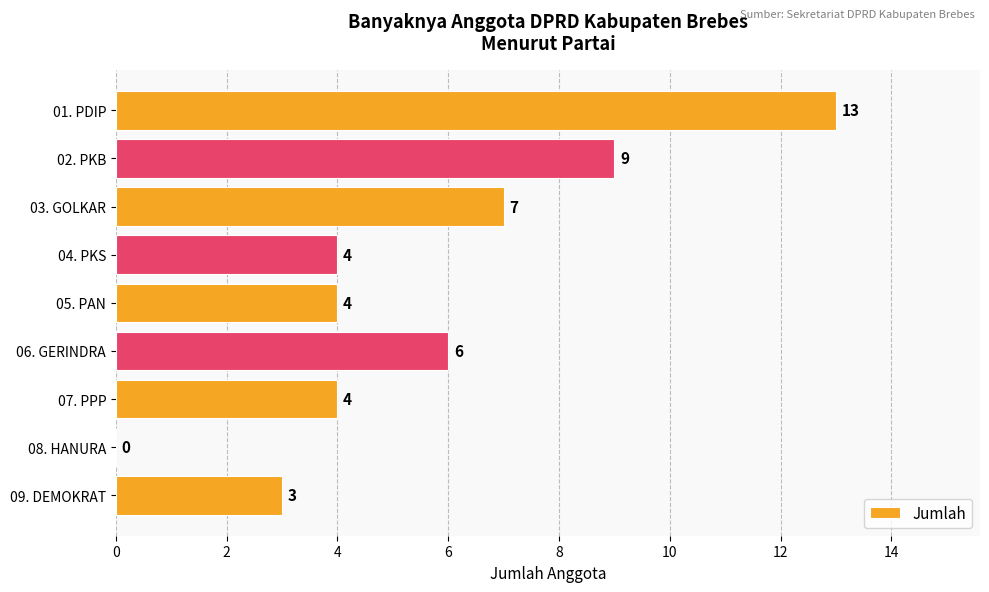

How many series are shown in this chart?

1